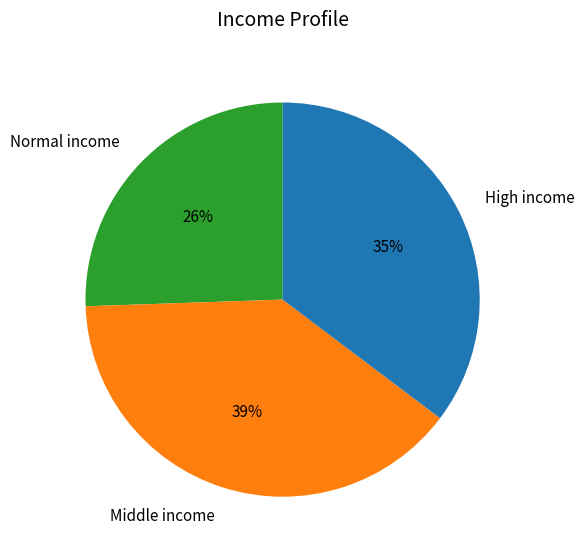

To the nearest percent, what portion does Middle income represent?

39%